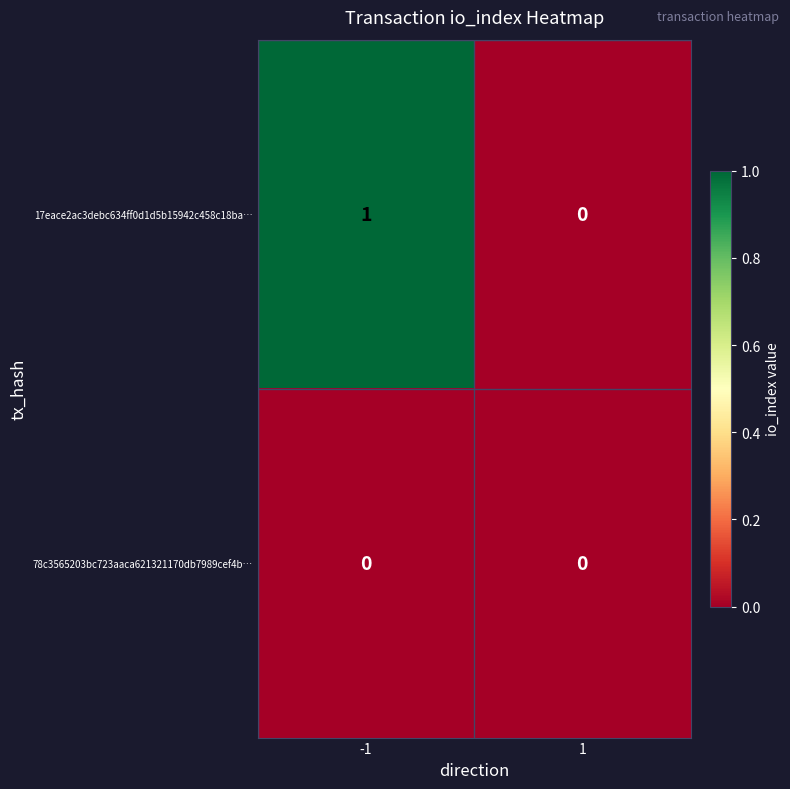

The value of 78c3565203bc723aaca621321170db7989cef4b… at -1 is 0. True or false?

True